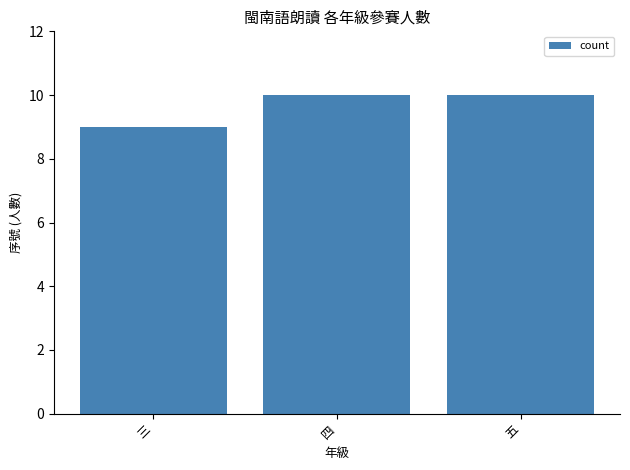

Does the chart contain stacked bars?

No